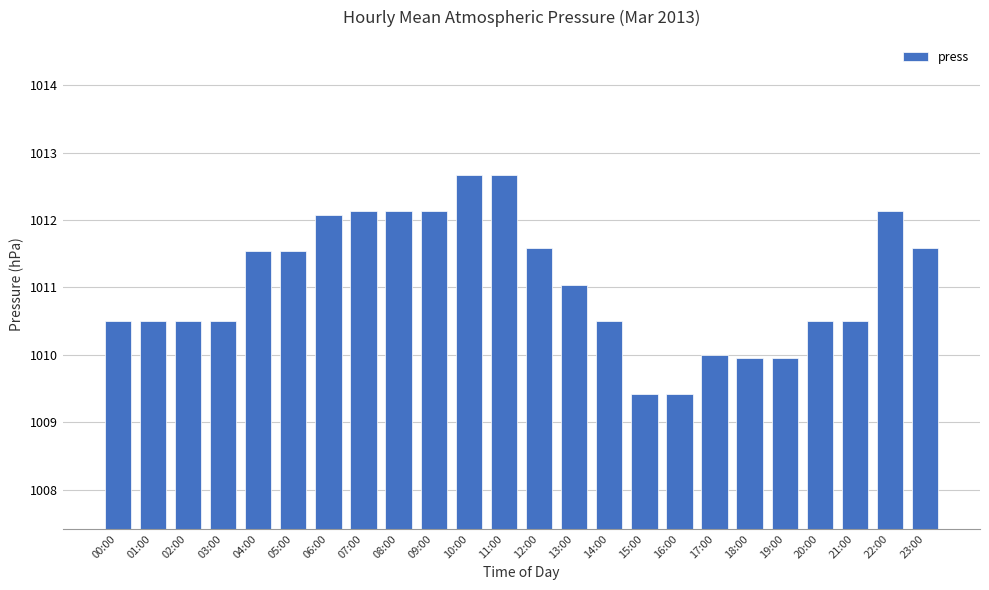

What is the sum of all values?

24265.5